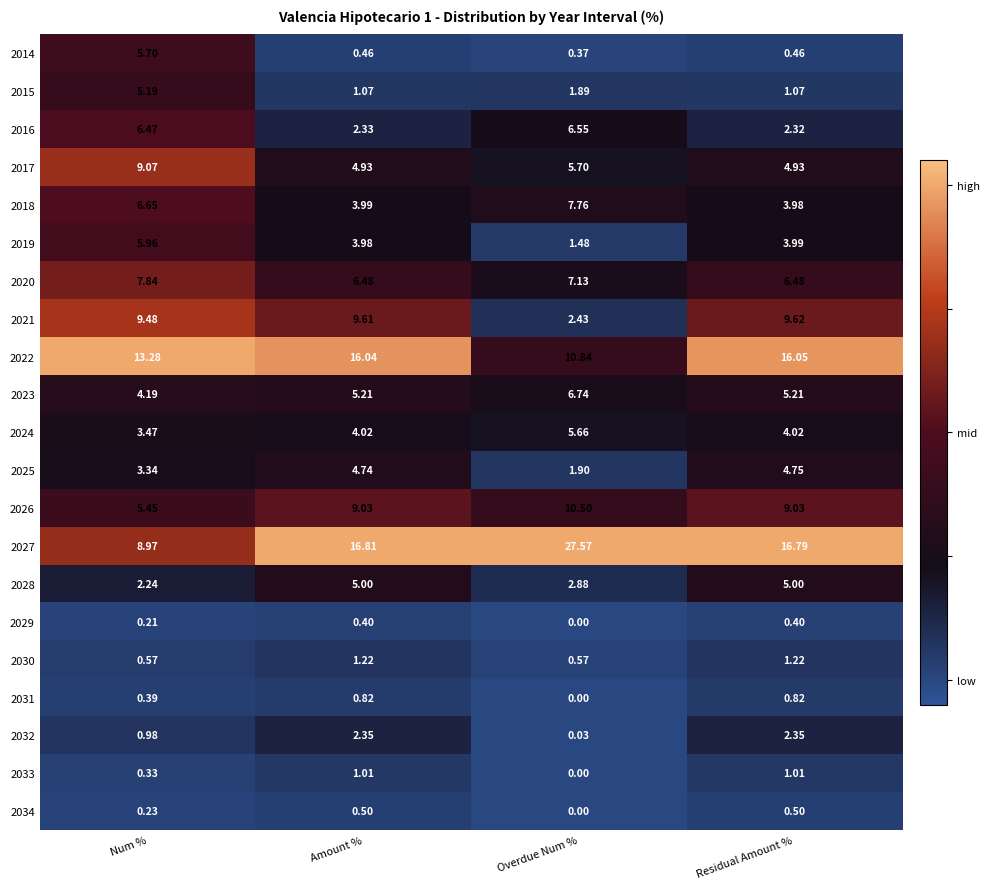

Where is 2032 nearest to the value 1?

Num %